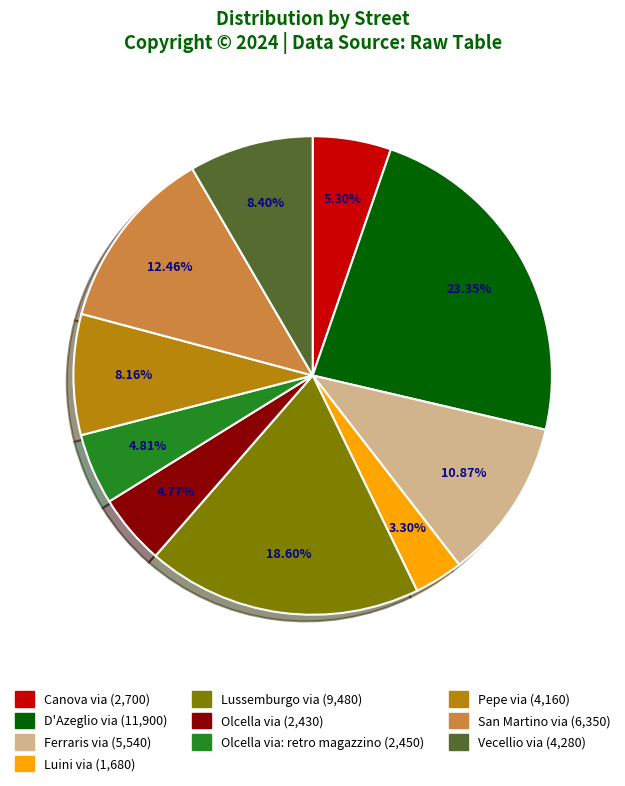

How many segments does this pie chart have?

10